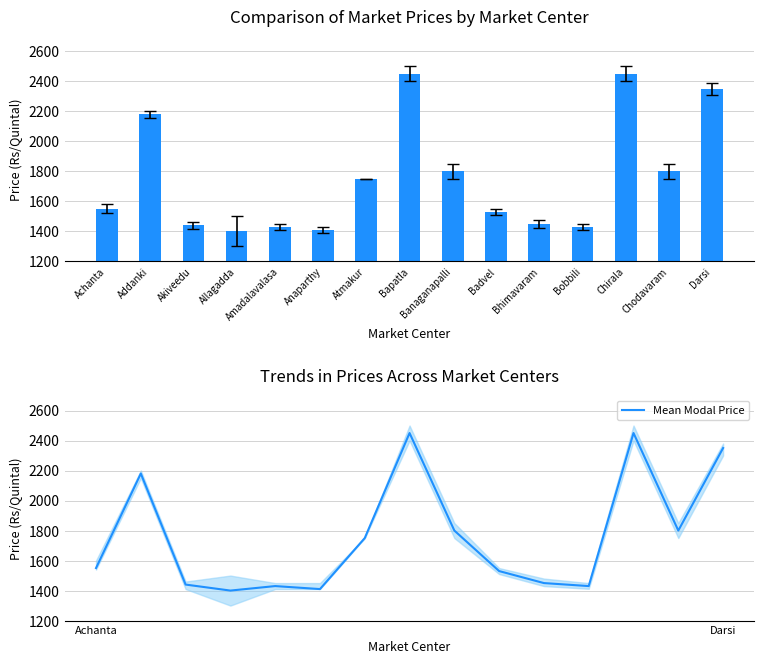

What is the approximate value of Modal Price at Achanta, to the nearest 10?

1550